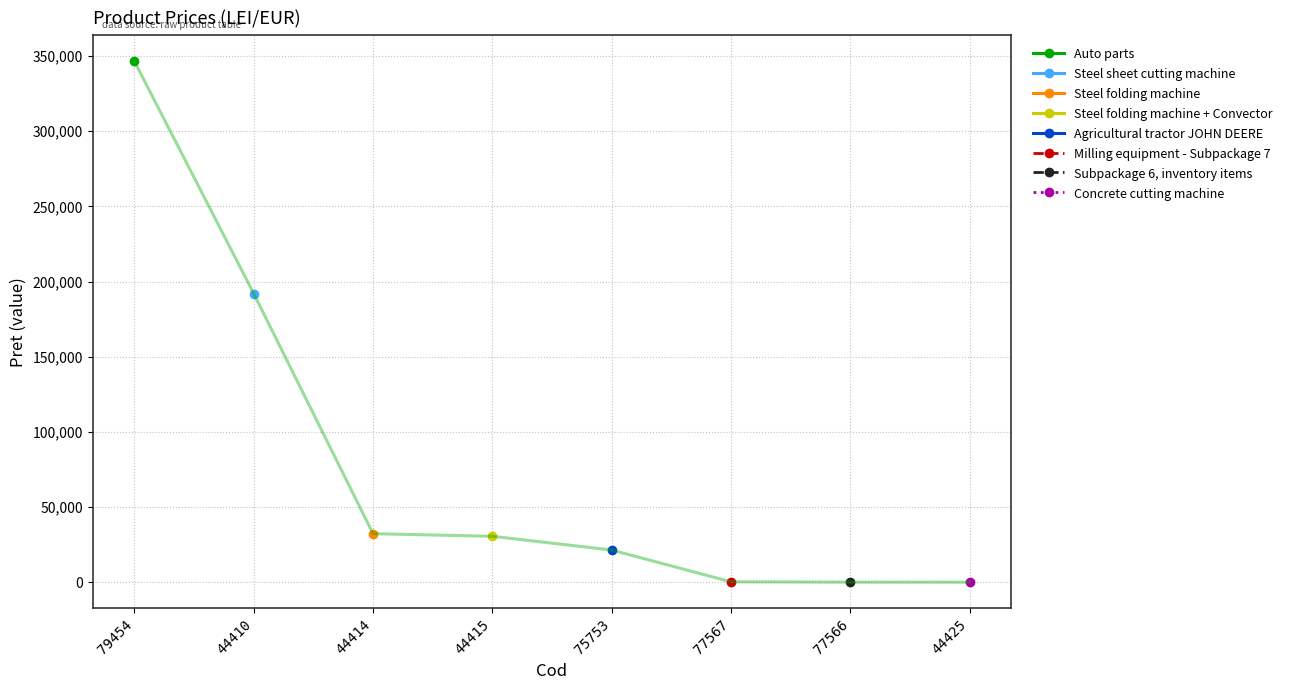

Reading left to right, extract all data points from this chart.

346417.0	192005.0	32303.0	30567.0	21434.0	300.0	100.0	51.8